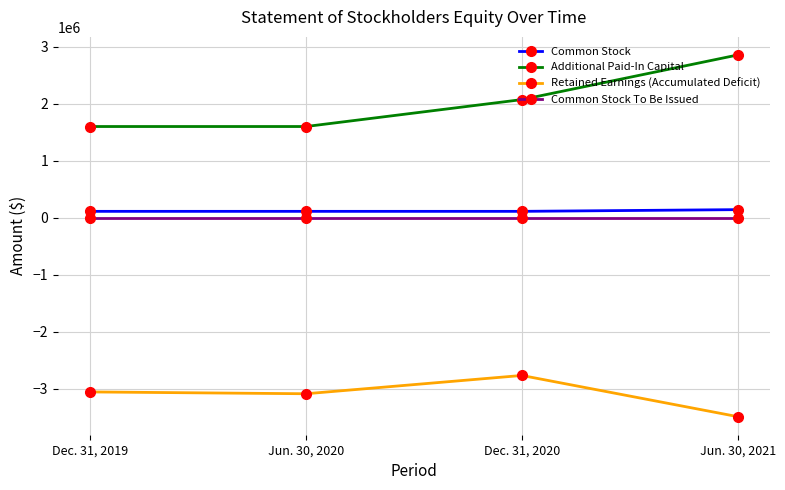

What is the average value of the Common Stock To Be Issued series?

2282